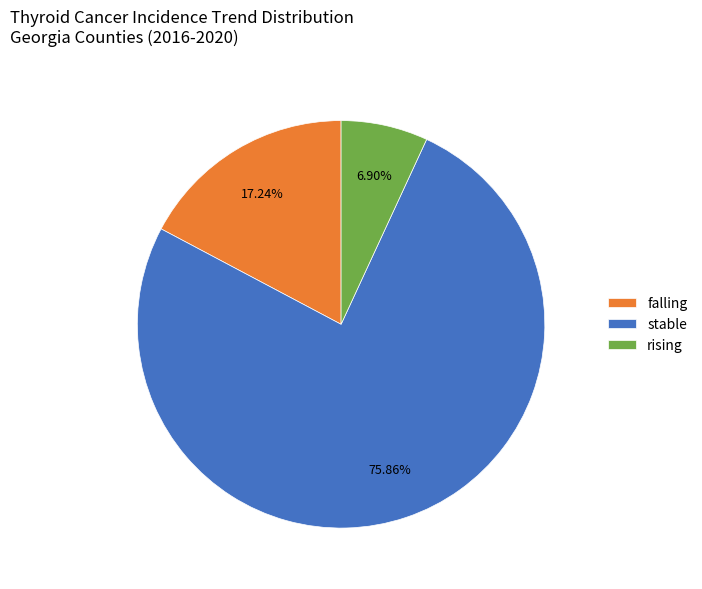

Combined, do stable and rising account for over 50%?

Yes